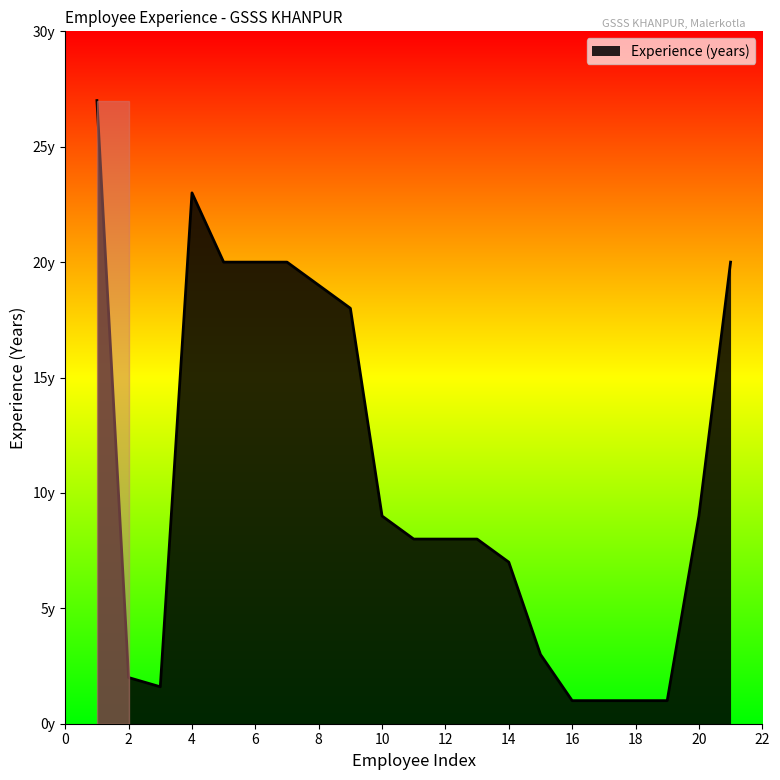

Reading left to right, list all the values displayed in this chart.

27.0	2.0	1.6	23.0	20.0	20.0	20.0	19.0	18.0	9.0	8.0	8.0	8.0	7.0	3.0	1.0	1.0	1.0	1.0	9.0	20.0